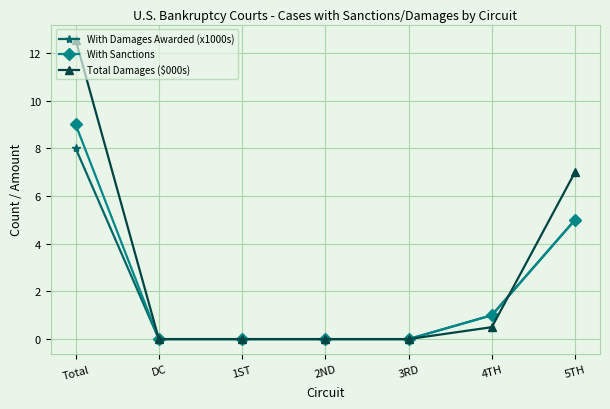

List the series in order of their peak value, highest first.

Total Damages ($000s), With Sanctions, With Damages Awarded (x1000s)